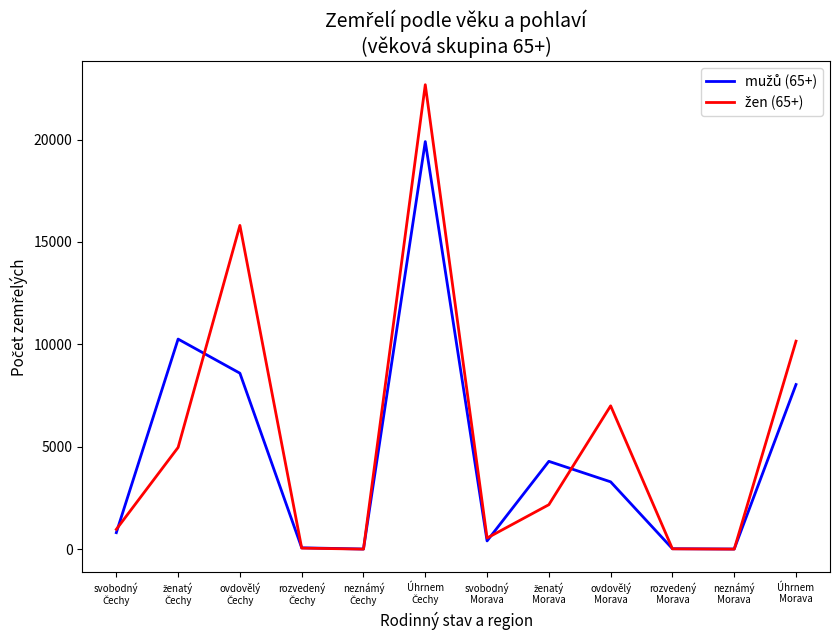

What is the greatest value displayed?

22675